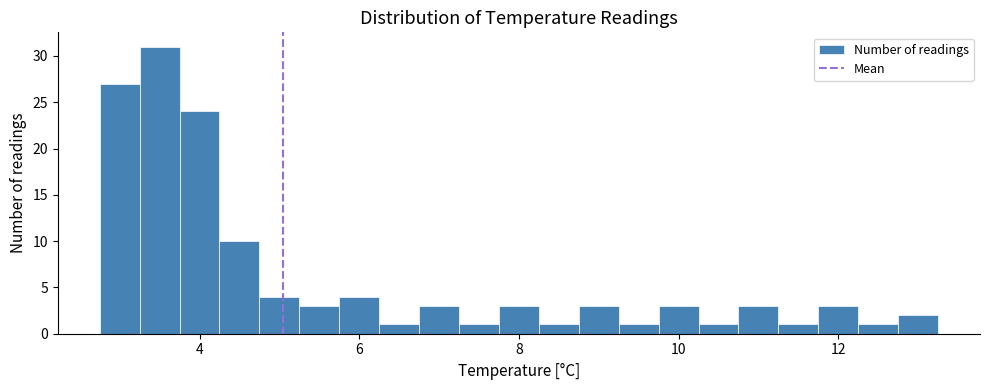

Around what value on the x-axis is the tallest bar? Give the approximate position of its centre, as read against the axis.

3.6